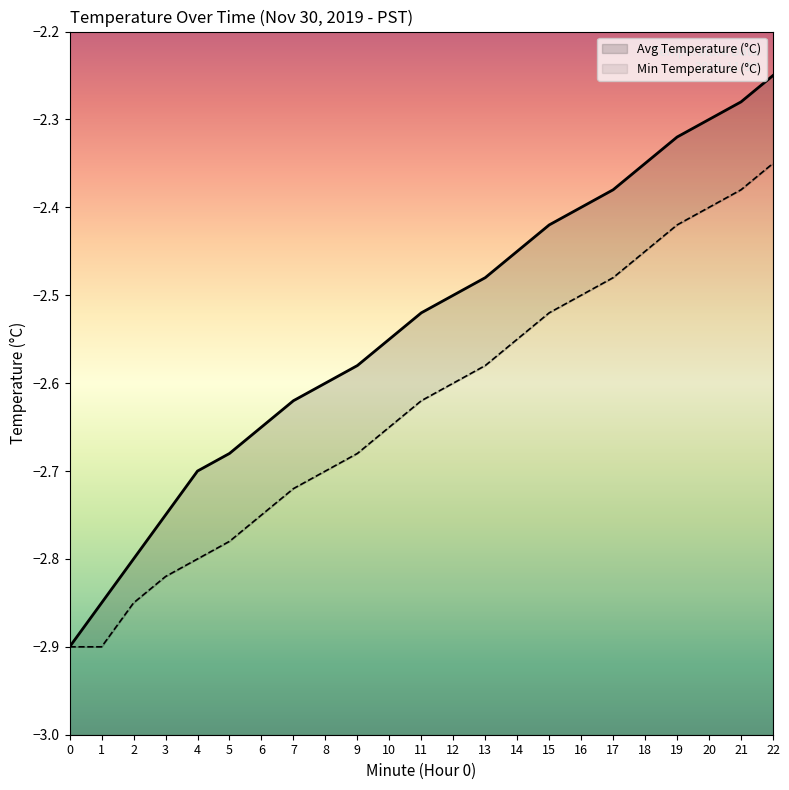

What are all the series names shown in the legend?

Avg Temperature (°C), Min Temperature (°C)